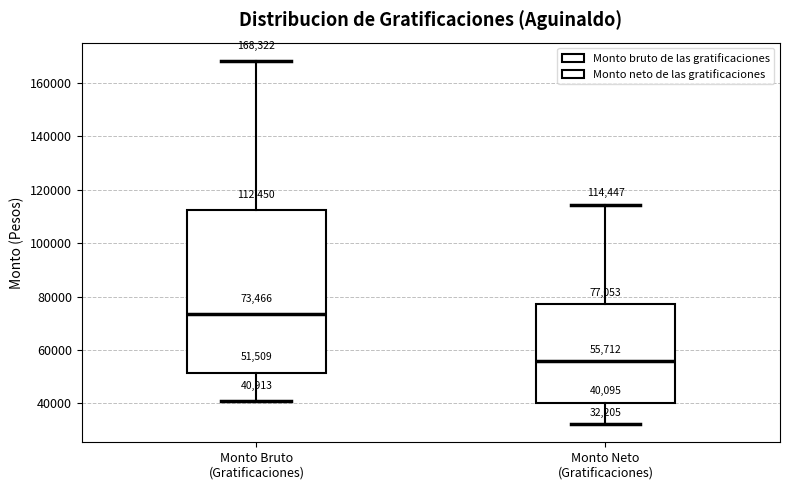

Which box's median line is the highest?

Monto Bruto (Gratificaciones)